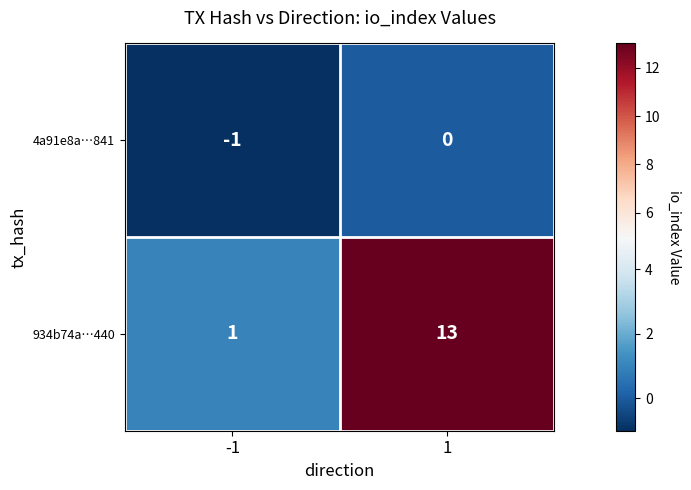

Reading left to right, transcribe all the data shown in this chart.

4a91e8a…841: -1	0
934b74a…440: 1	13